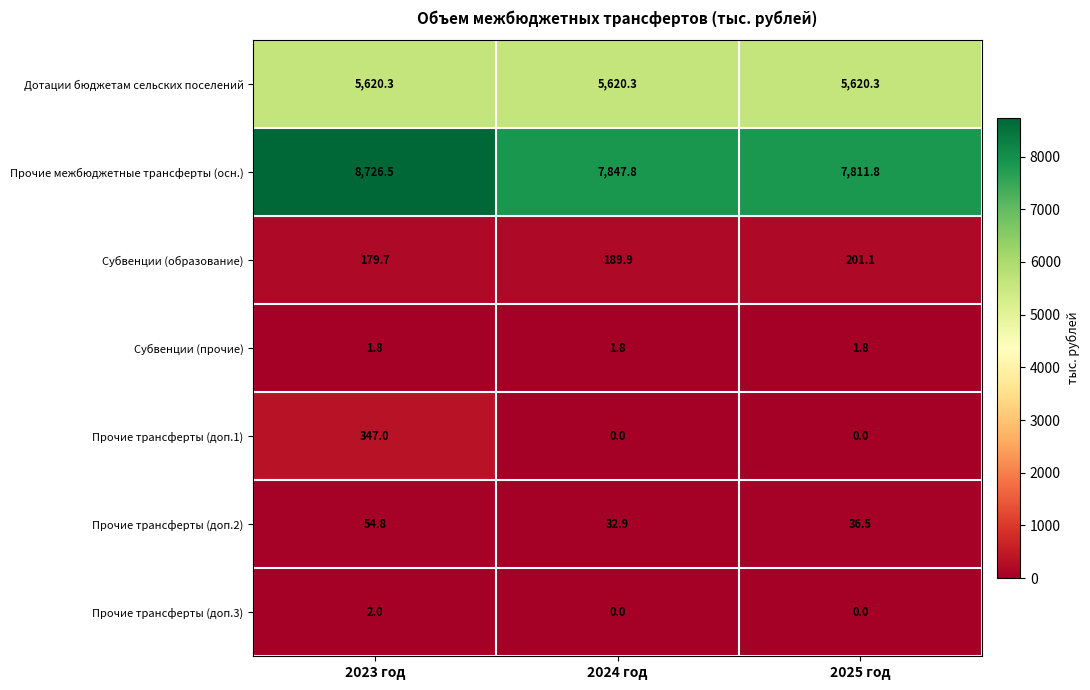

True or false: Прочие трансферты (доп.1) has a value of 0.0 at 2024 год.

True